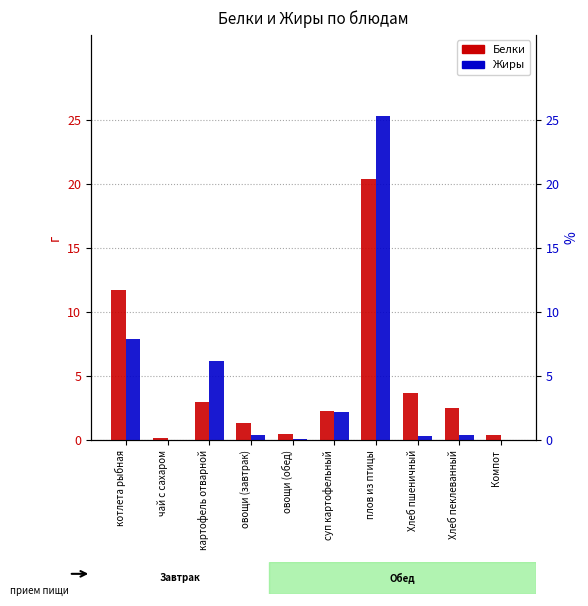

At which label does Жиры reach its minimum?

чай с сахаром